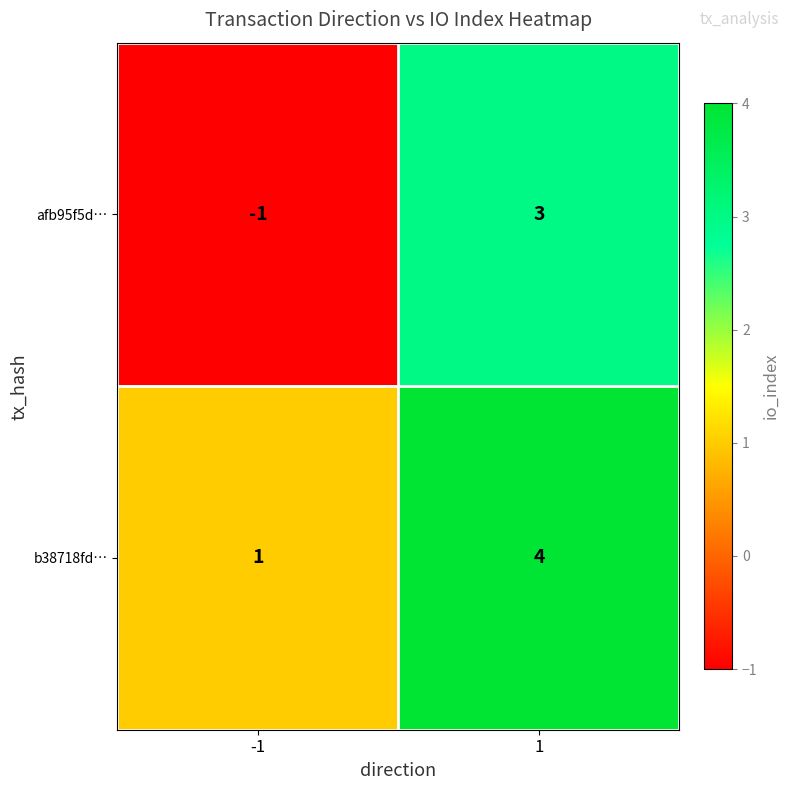

Reading left to right, extract all data points from this chart.

afb95f5d…: -1=-1	1=3
b38718fd…: -1=1	1=4